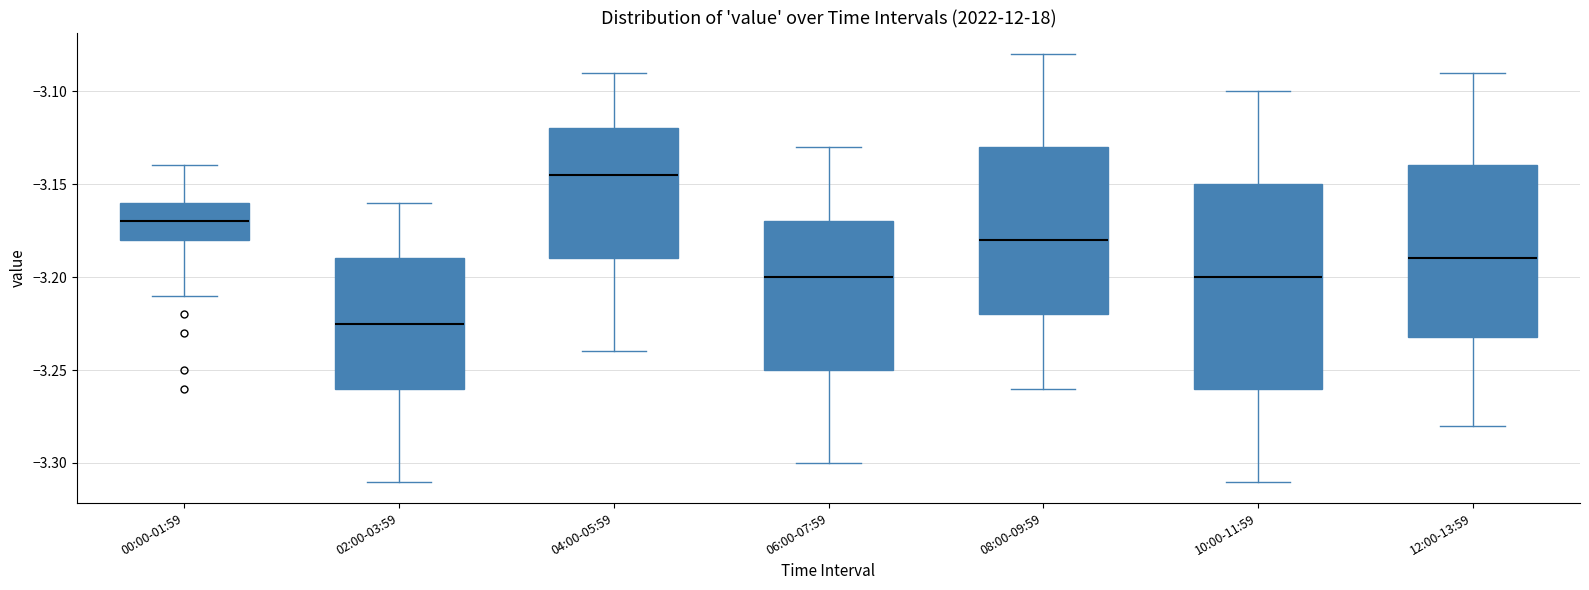

Which box has the highest median line?

04:00-05:59